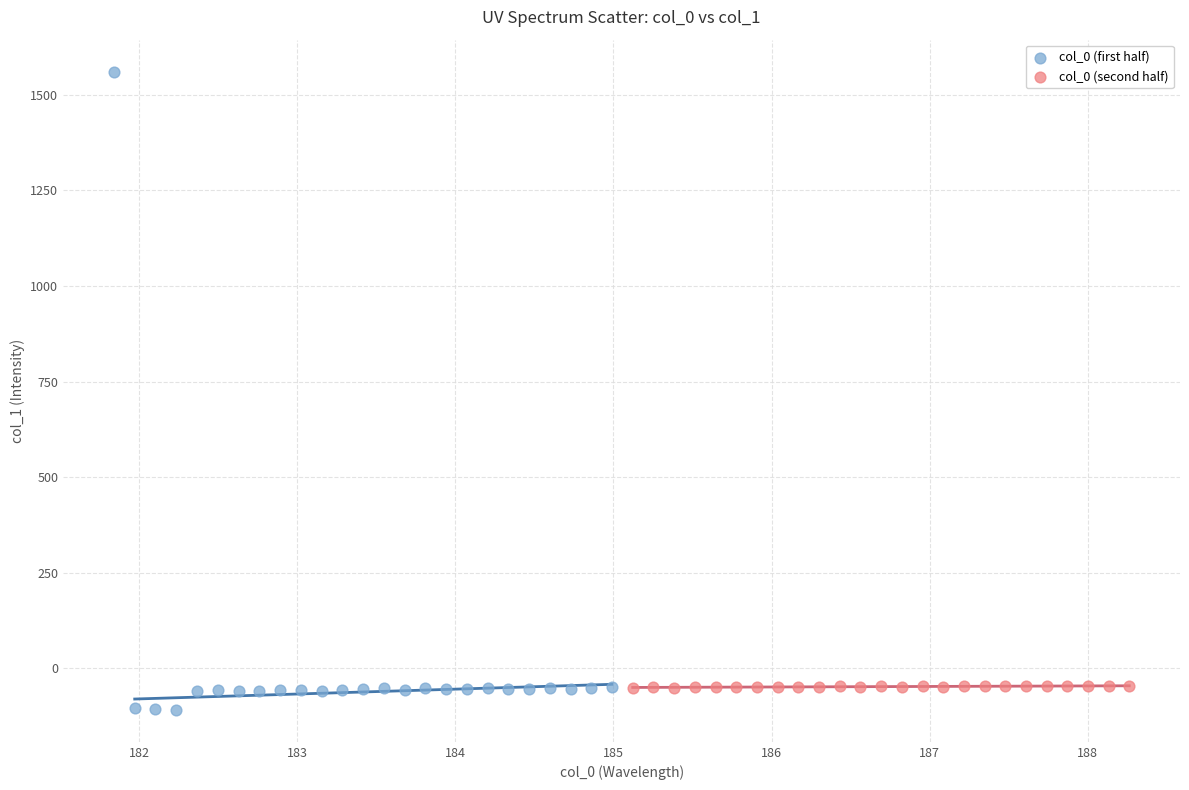

Which series reaches the maximum Y coordinate?

col_0 (first half)